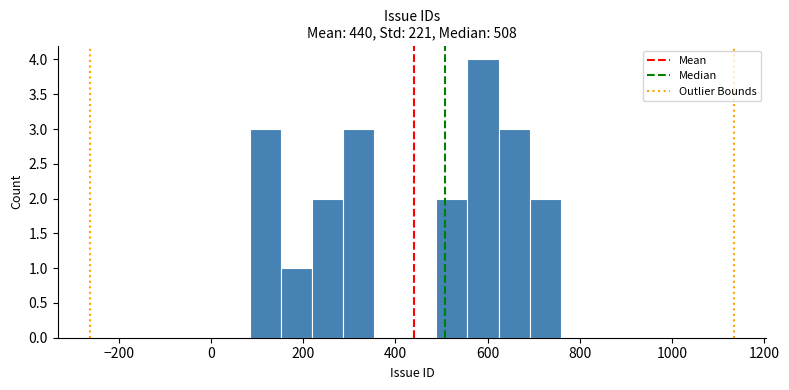

Read against the x-axis, roughly where is the centre of the tallest bar?

600